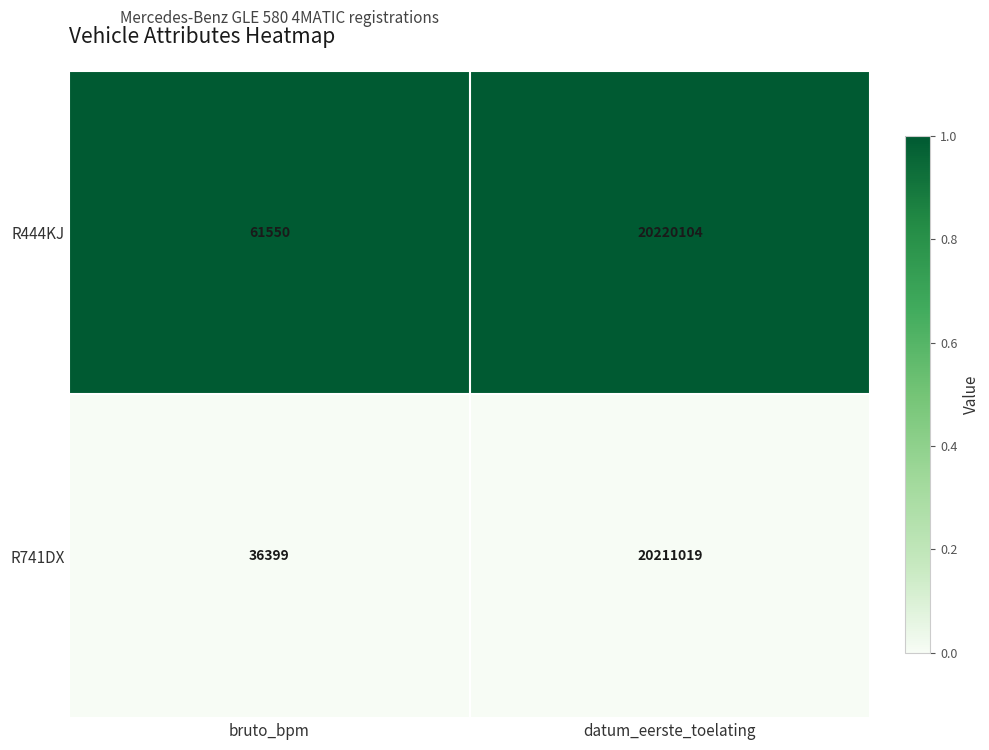

What is the total value across all series at bruto_bpm?

97949